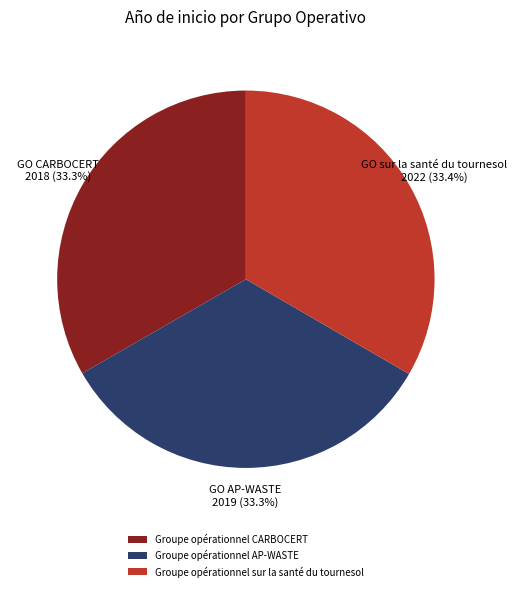

True or false: Groupe opérationnel CARBOCERT accounts for 48% of the total.

False